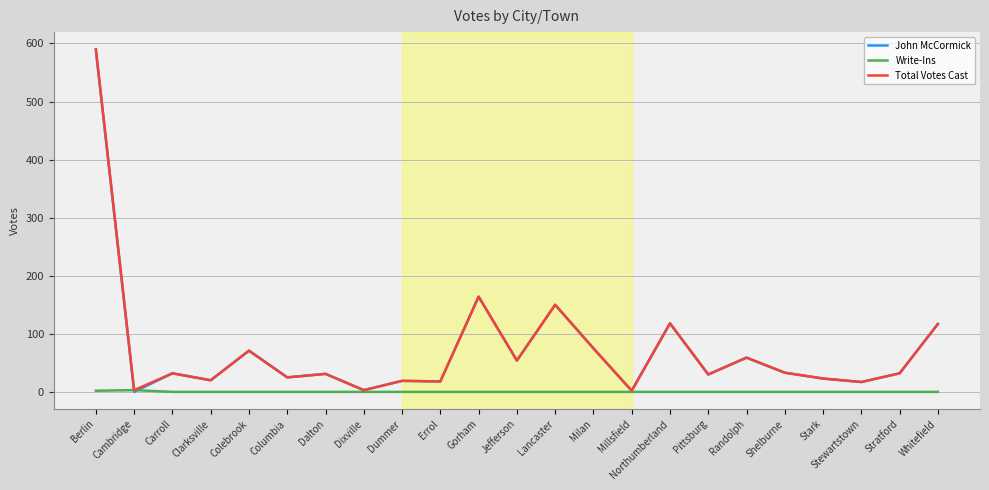

Where is John McCormick nearest to the value 294?

Gorham